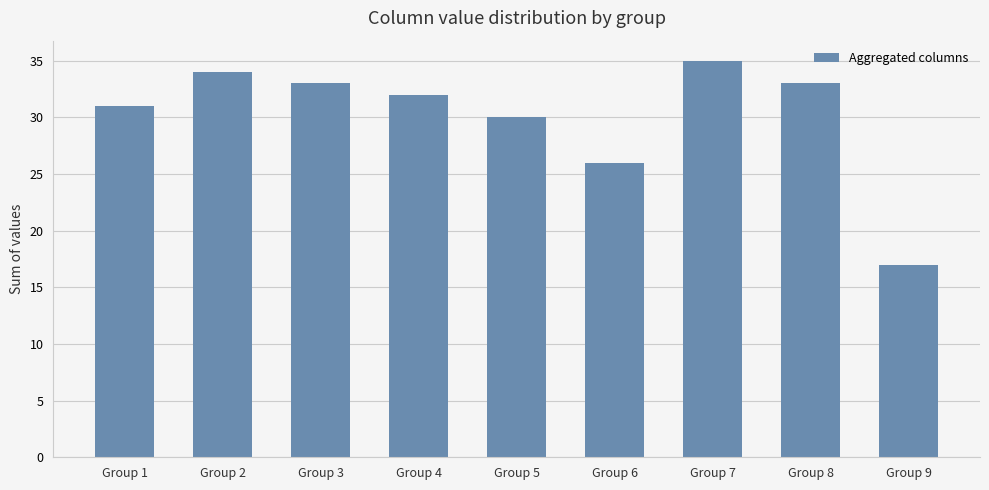

How many data points are less than 32?

4